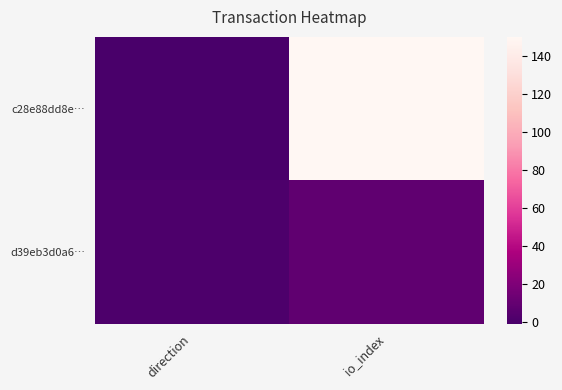

Reading left to right, extract all data points from this chart.

c28e88dd8e…: direction=-1	io_index=150
d39eb3d0a6…: direction=1	io_index=8